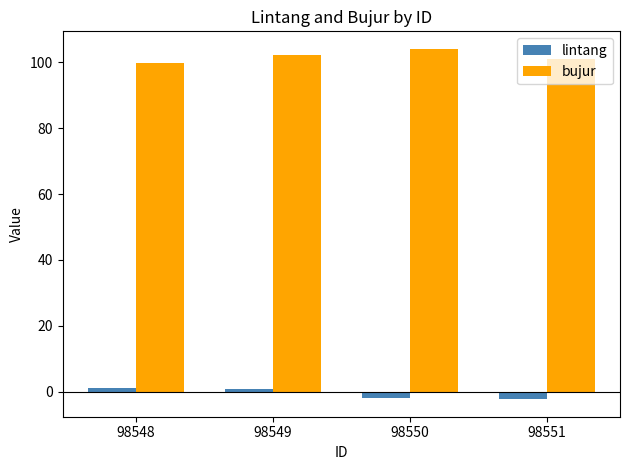

Count the number of data series in this chart.

2